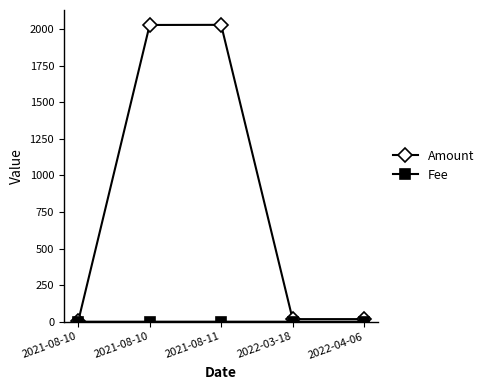

Does the chart have visible grid lines?

No